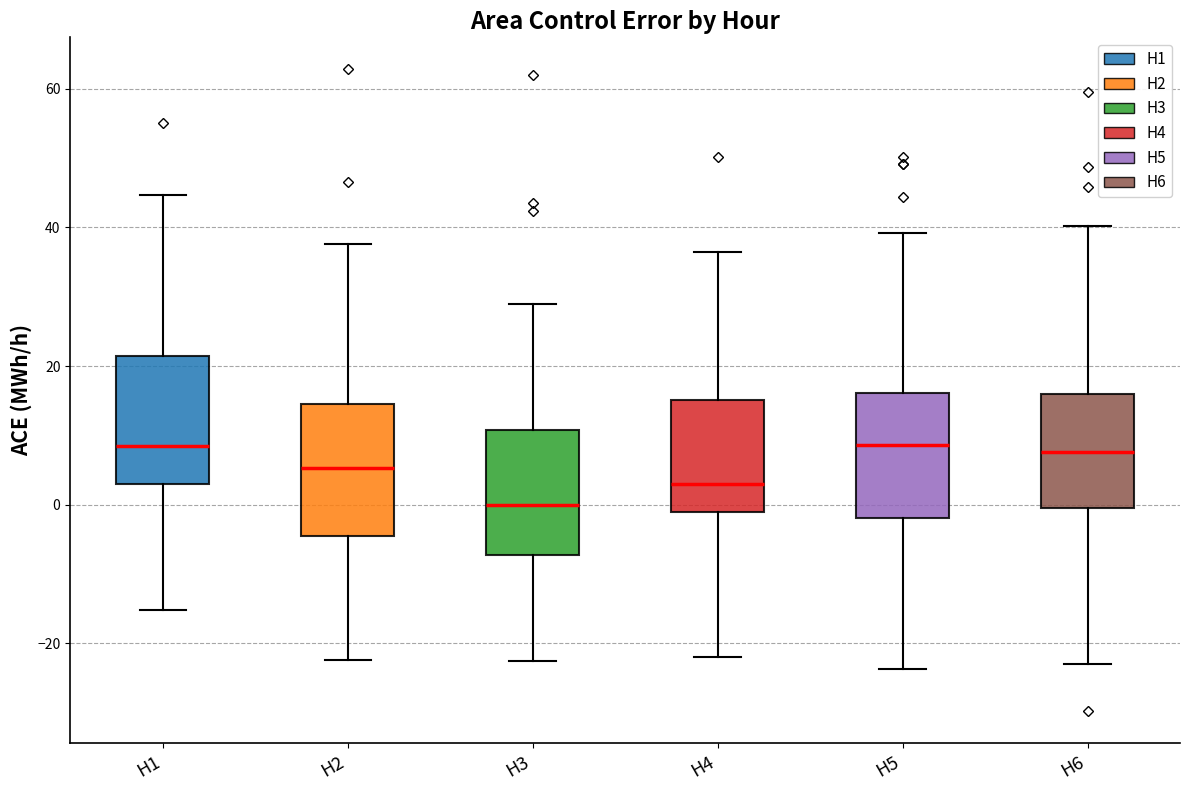

Where is the lower edge of the box for H3 on the y-axis? The values are not printed on the chart, so give them approximately, as read against the axis.

-8